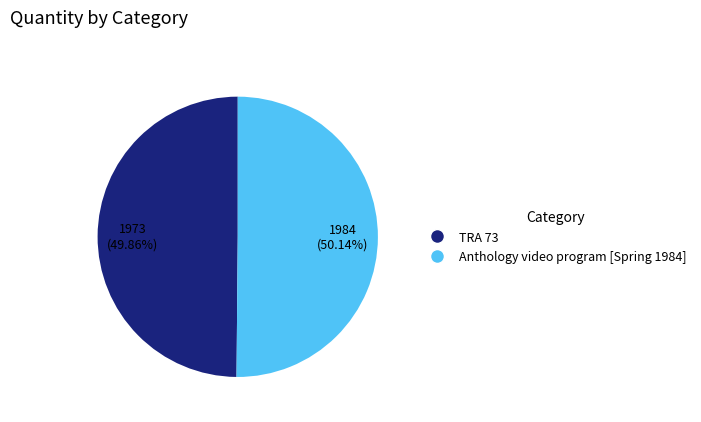

Combined, what portion of the pie is TRA 73 and Anthology video program [Spring 1984]?

100.0%